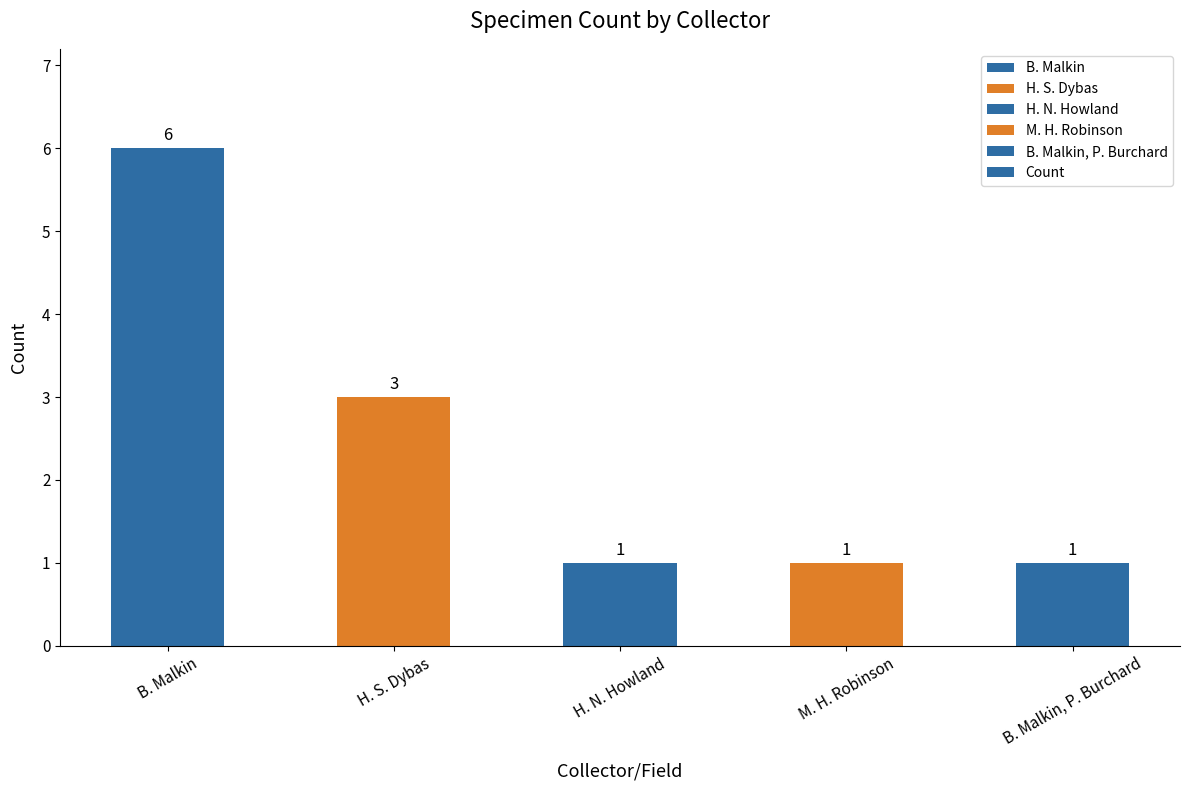

How many data points does each series have?

5